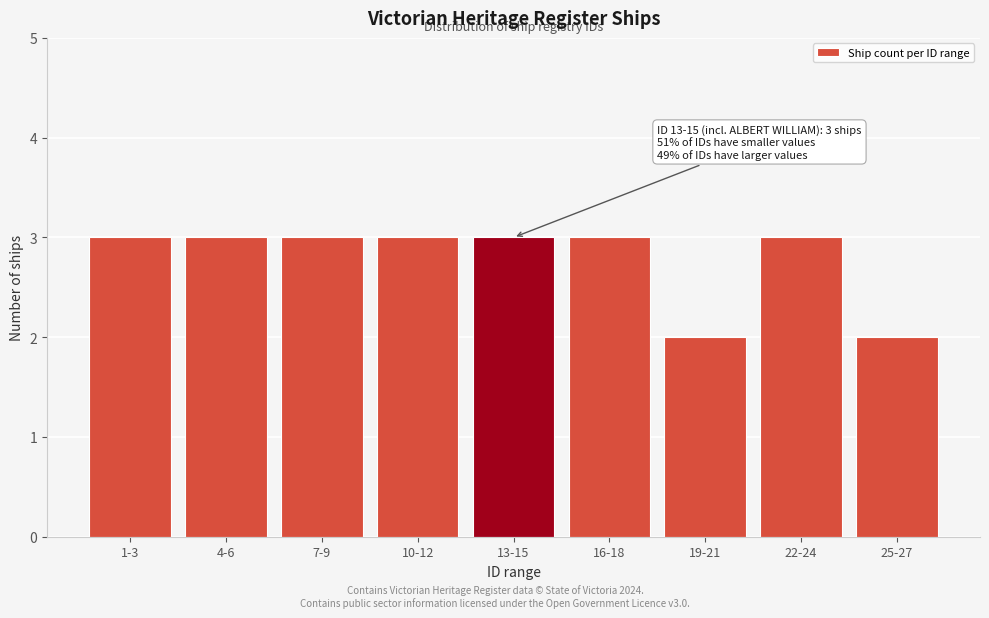

Reading left to right, list all the values displayed in this chart.

1-3=3	4-6=3	7-9=3	10-12=3	13-15=3	16-18=3	19-21=2	22-24=3	25-27=2